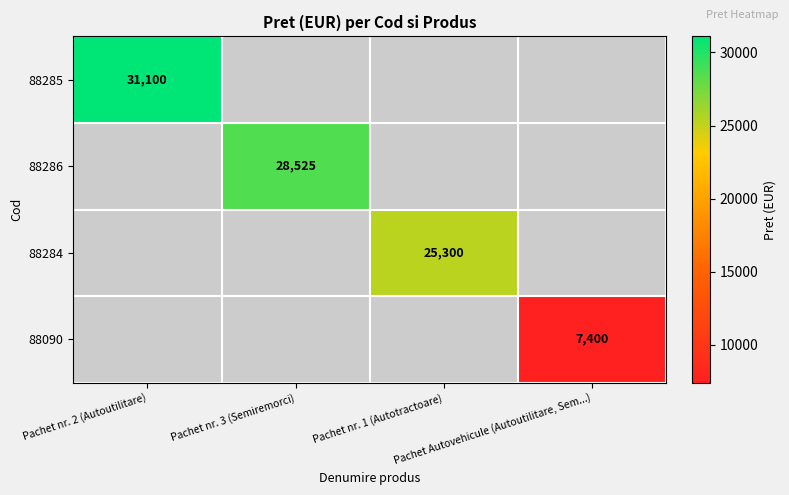

Is the value of 88284 at Pachet Autovehicule (Autoutilitare, Sem...) greater than the value of 88286 at Pachet nr. 1 (Autotractoare)?

No